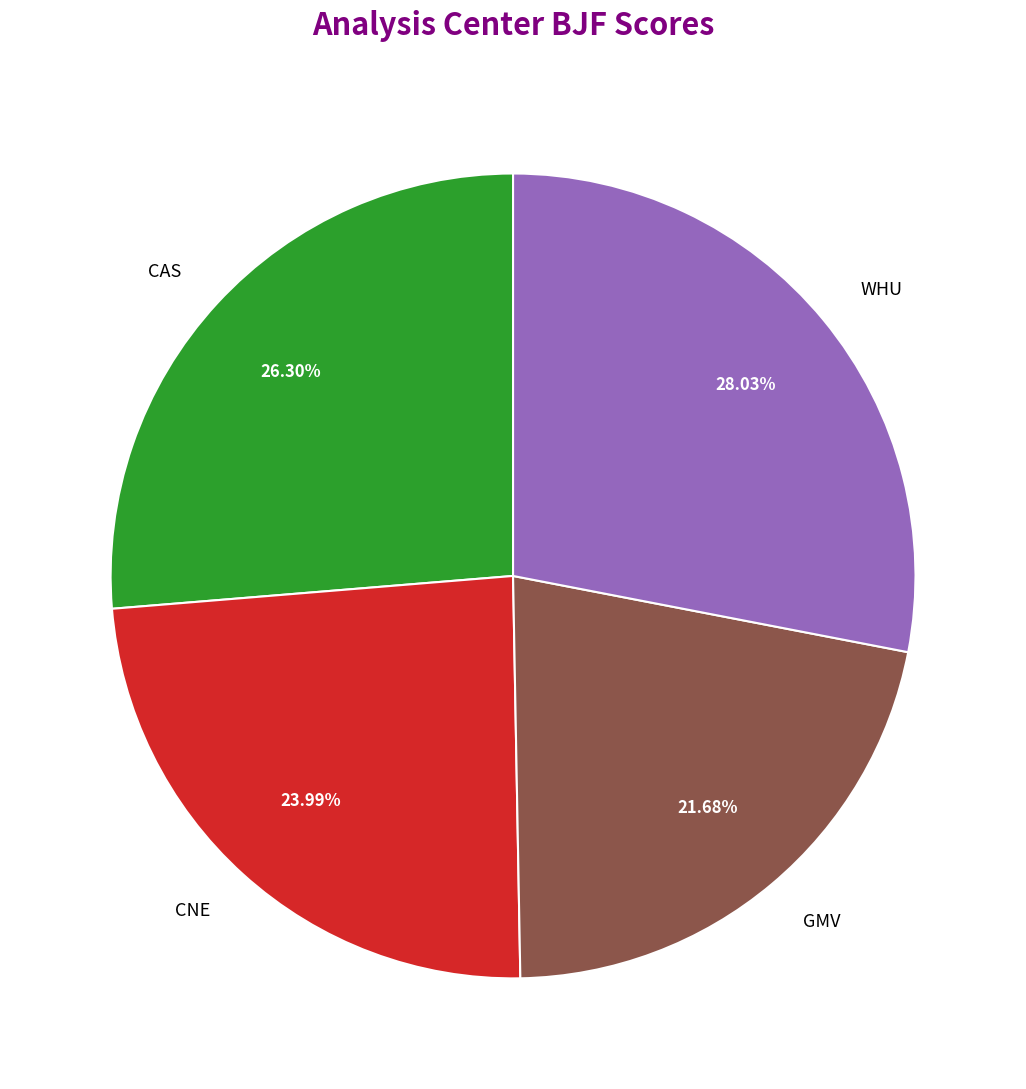

Between CNE and CAS, which is larger?

CAS